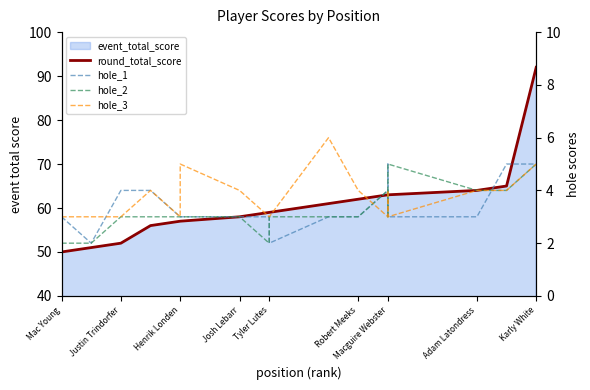

True or false: round_total_score and hole_1 intersect in this chart.

False